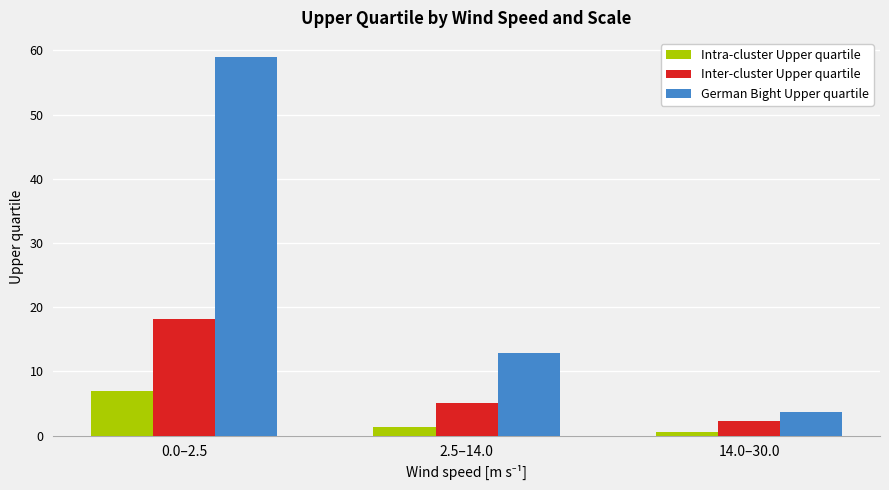

Where is Inter-cluster Upper quartile nearest to the value 10?

2.5–14.0